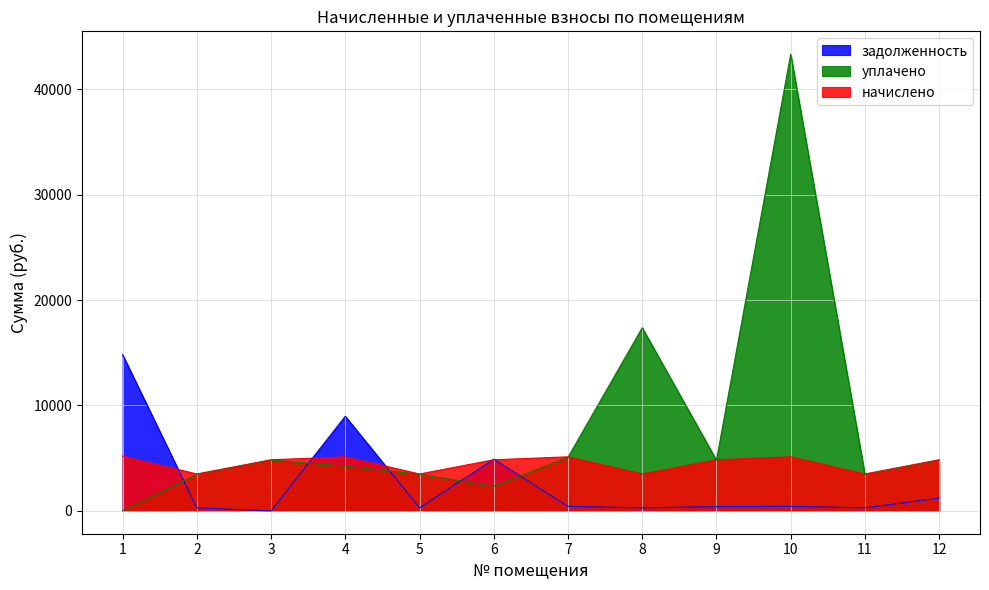

After their last crossing, which series has the higher values: уплачено or задолженность?

уплачено